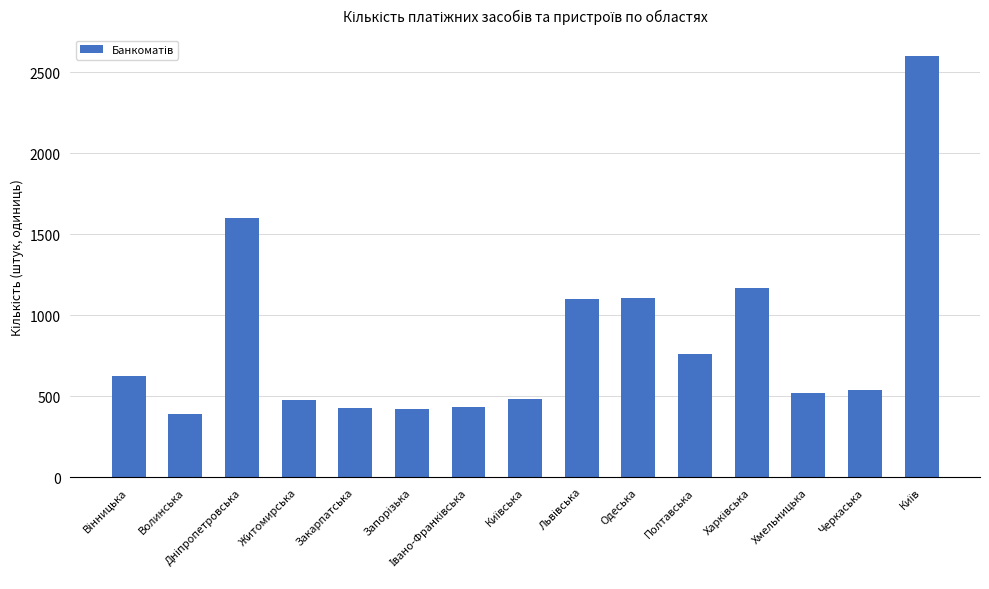

What is the change in value from Волинська to Черкаська?

+147